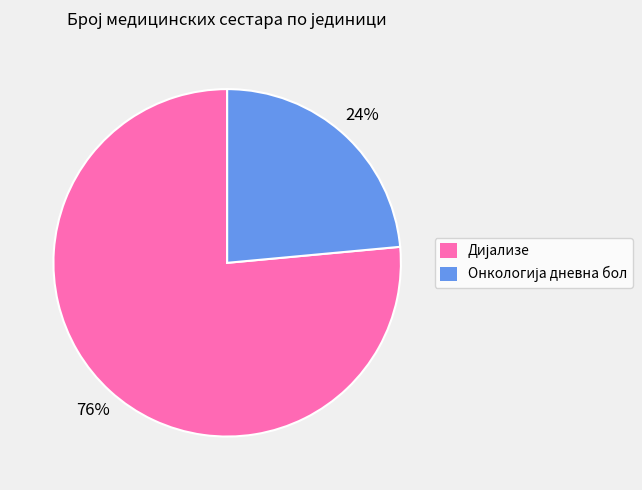

Is there any slice that represents more than half of the pie?

Yes